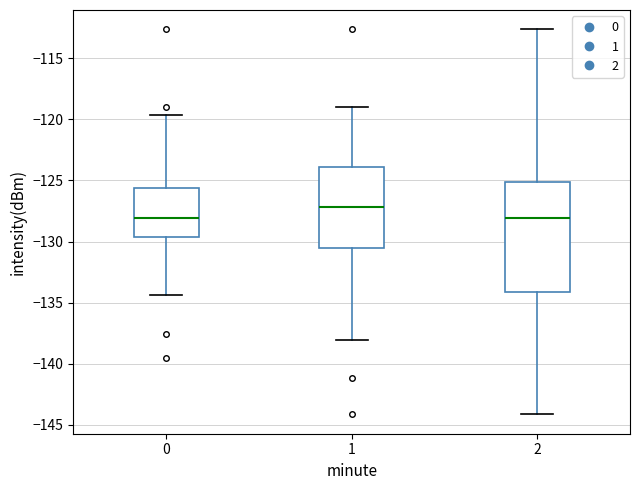

Where does the lower whisker of the box at x = 1 end on the y-axis? The values are not printed on the chart, so give them approximately, as read against the axis.

-138.0